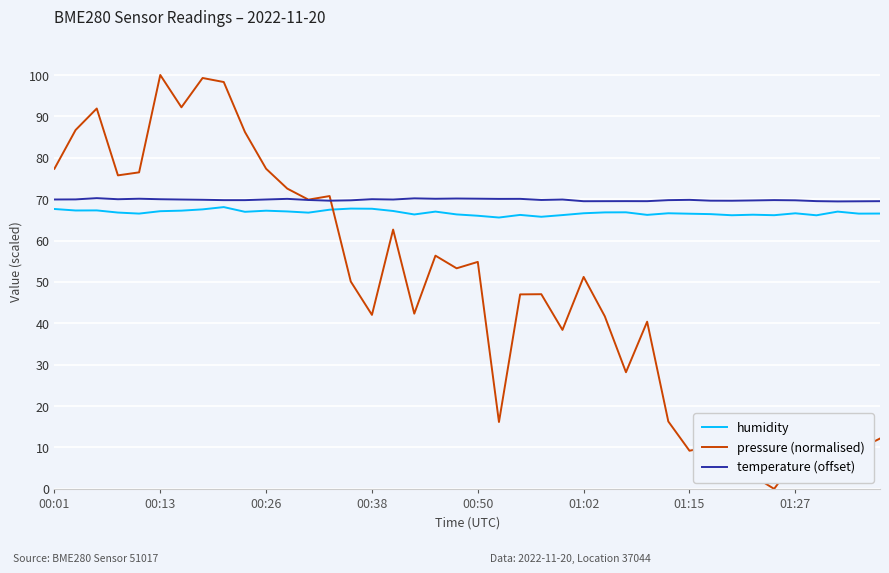

What are all the series names shown in the legend?

humidity, pressure (normalised), temperature (offset)